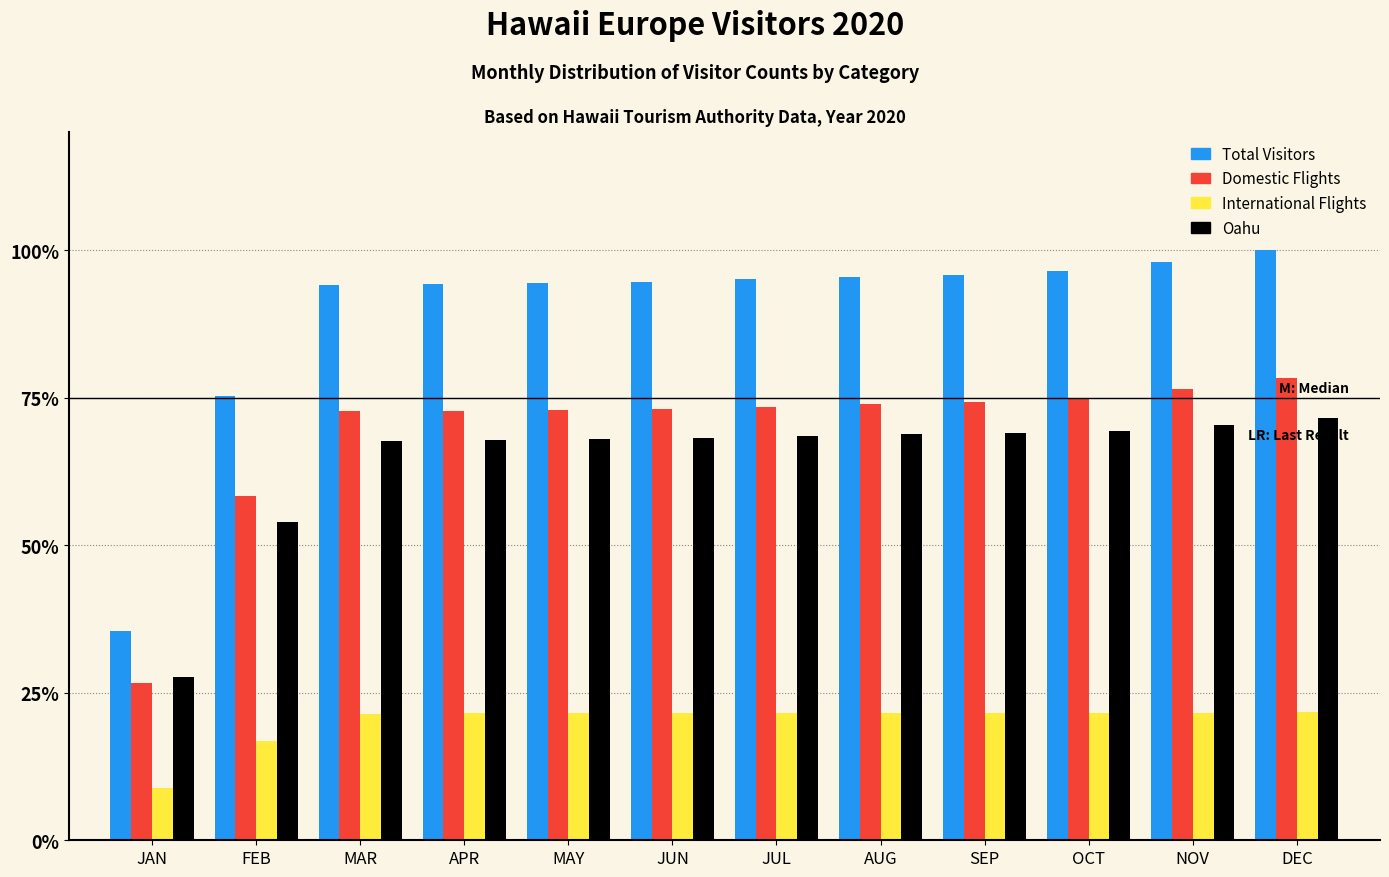

At MAR, list the series in order from smallest to largest.

International Flights, Oahu, Domestic Flights, Total Visitors